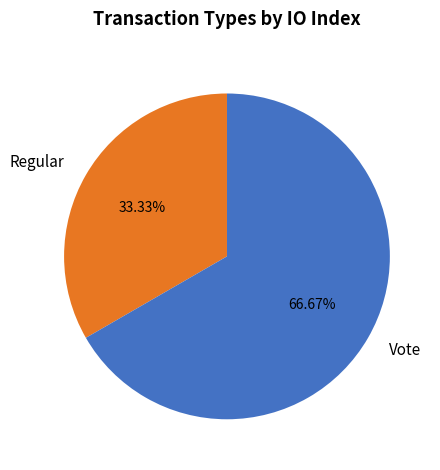

Is Vote the majority of the pie?

Yes